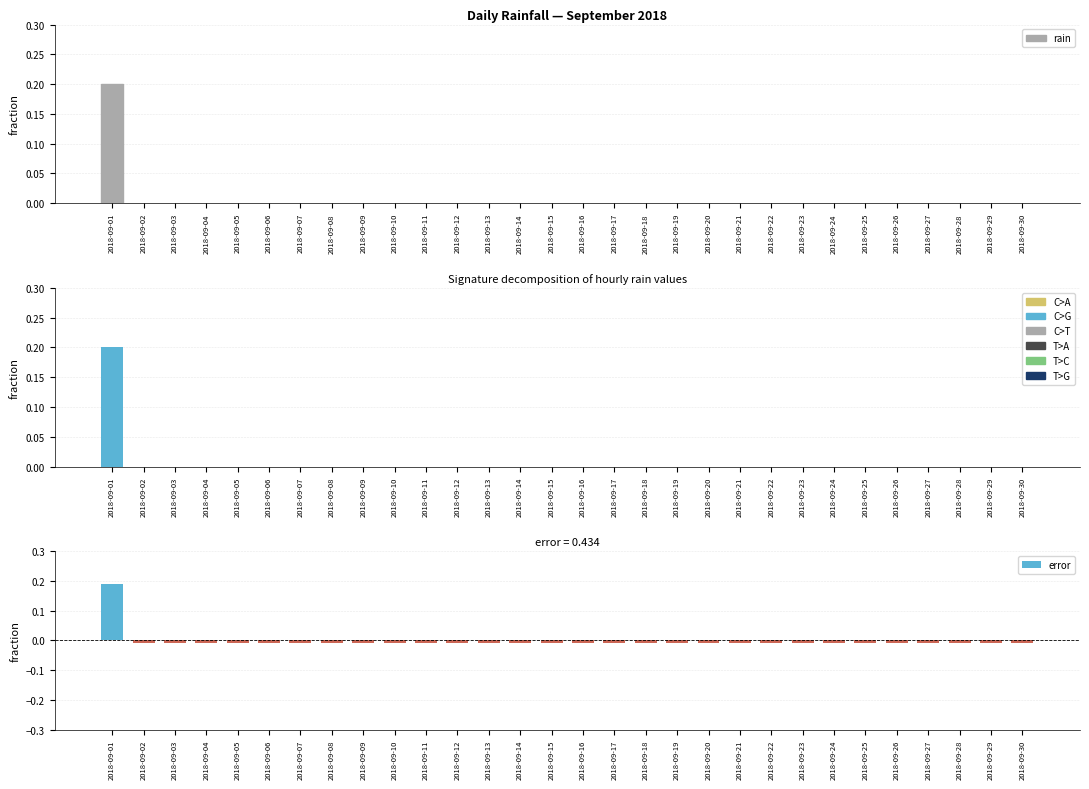

Which has a higher value, 2018-09-22 or 2018-09-10?

2018-09-22